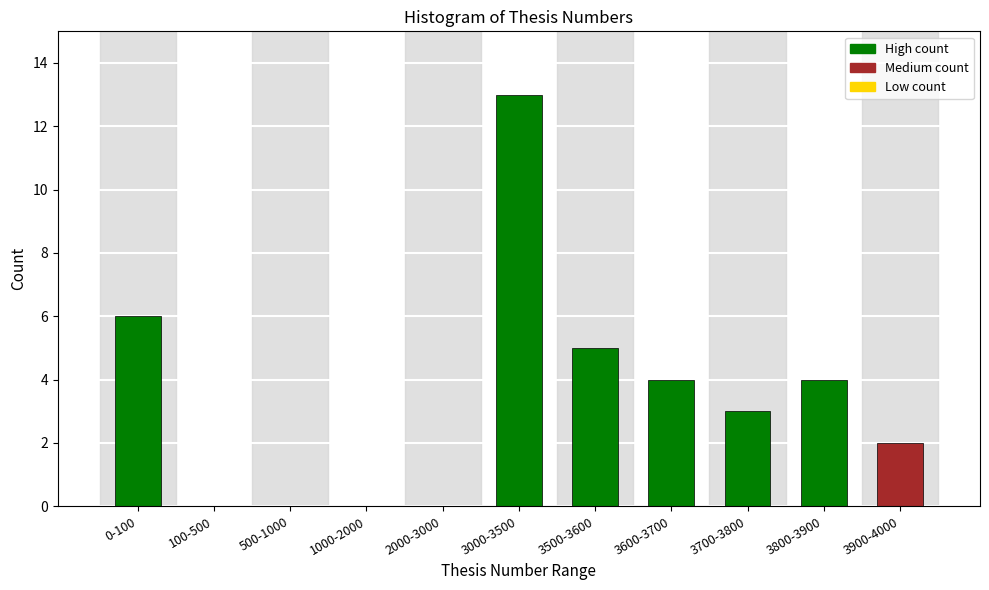

Reading right to left, transcribe all the data shown in this chart.

3900-4000=2	3800-3900=4	3700-3800=3	3600-3700=4	3500-3600=5	3000-3500=13	2000-3000=0	1000-2000=0	500-1000=0	100-500=0	0-100=6